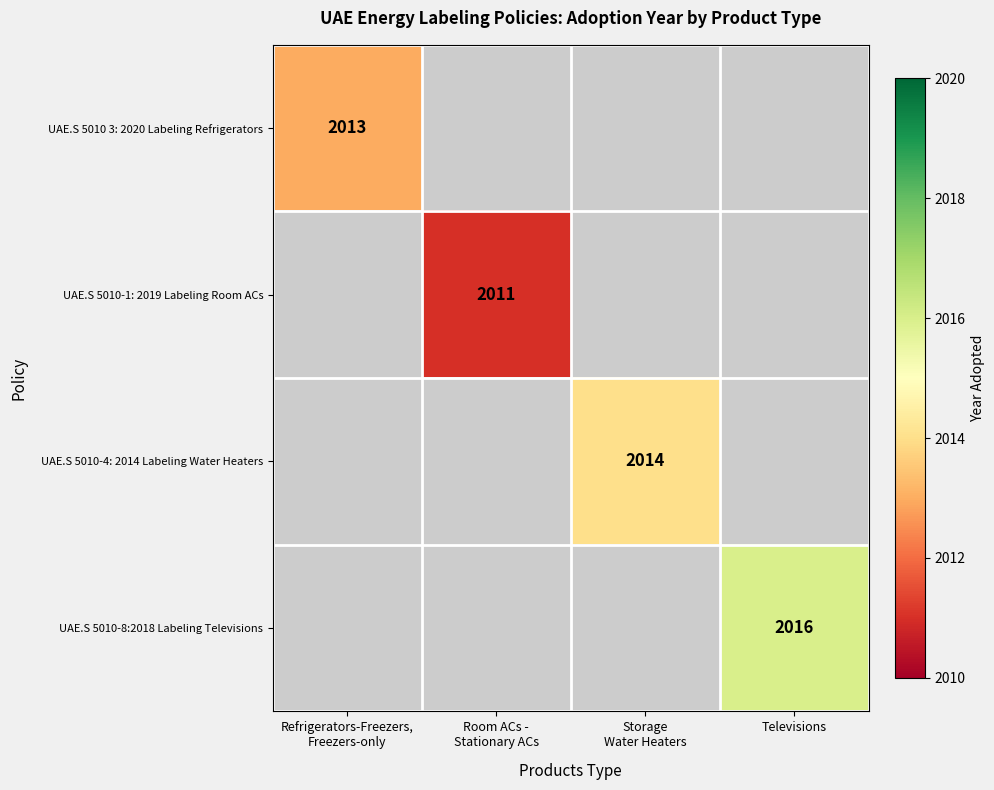

Is it true that UAE.S 5010-8:2018 Labeling Televisions equals 621 at Televisions?

False